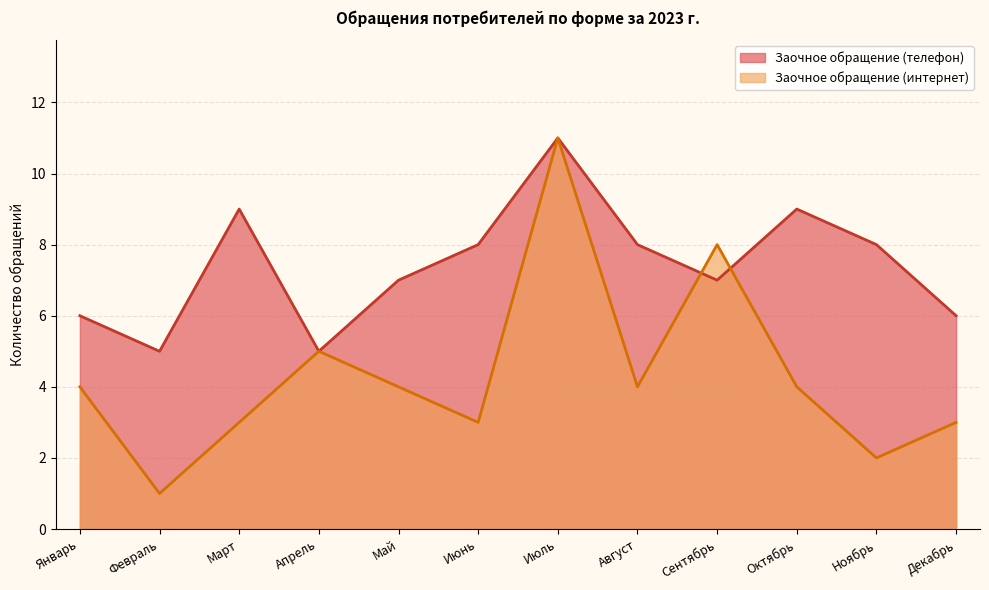

Which series has the widest spread of values?

Заочное обращение (интернет)